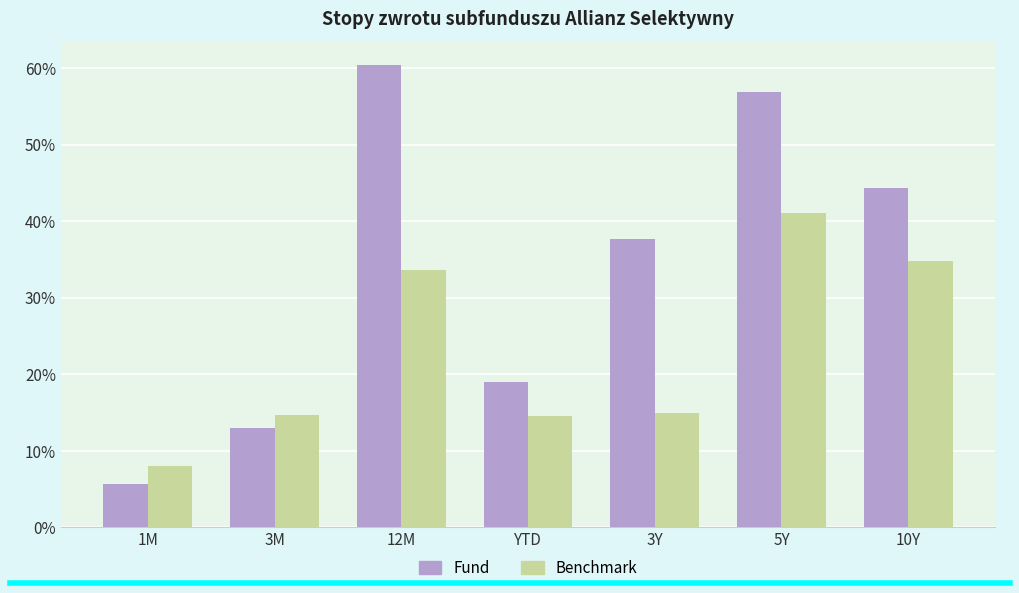

Which series has the largest total across all categories?

Fund